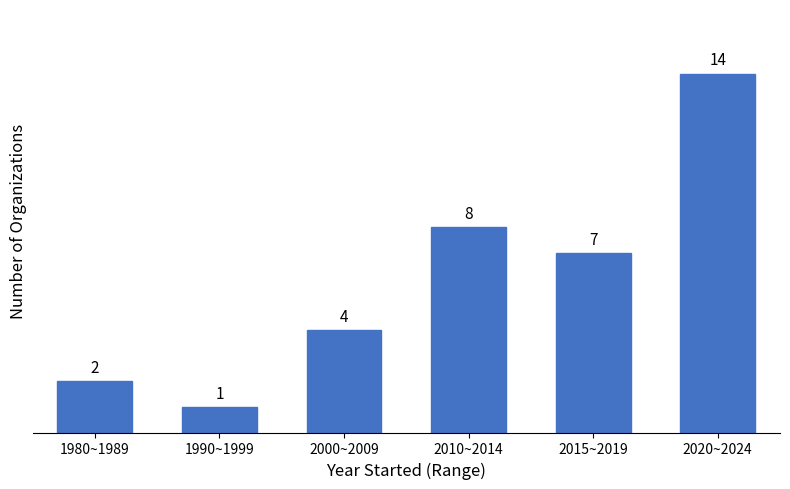

Reading right to left, list all the values displayed in this chart.

2020~2024=14	2015~2019=7	2010~2014=8	2000~2009=4	1990~1999=1	1980~1989=2